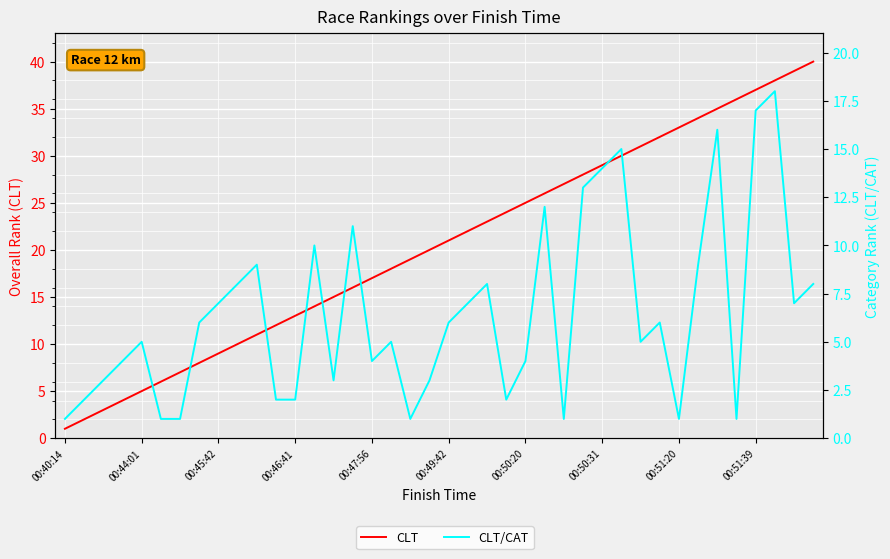

Which series has the widest spread of values?

CLT